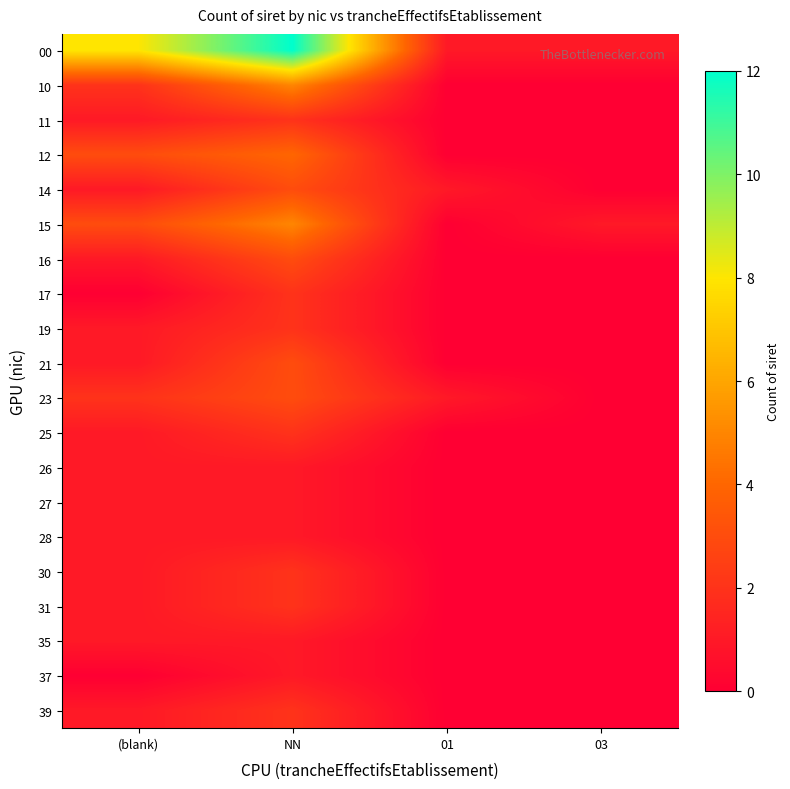

Rank the series at 01 from lowest to highest value.

10, 11, 12, 15, 16, 17, 19, 21, 25, 26, 27, 28, 30, 31, 35, 37, 39, 00, 14, 23